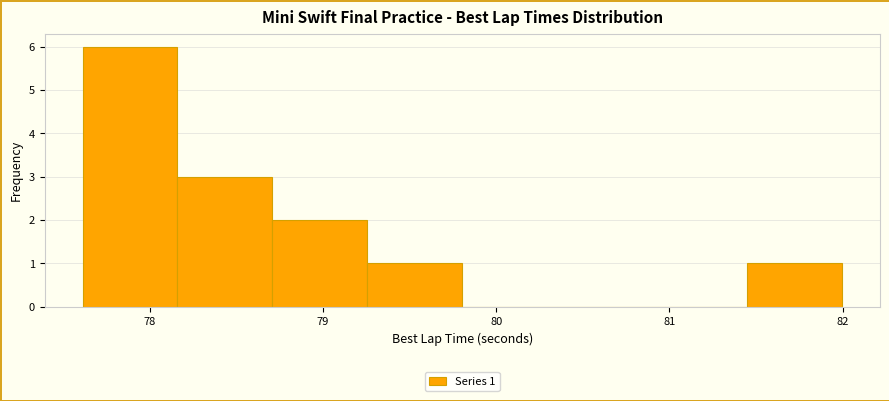

Which range on the x-axis has the tallest bar?

77.6 to 78.2